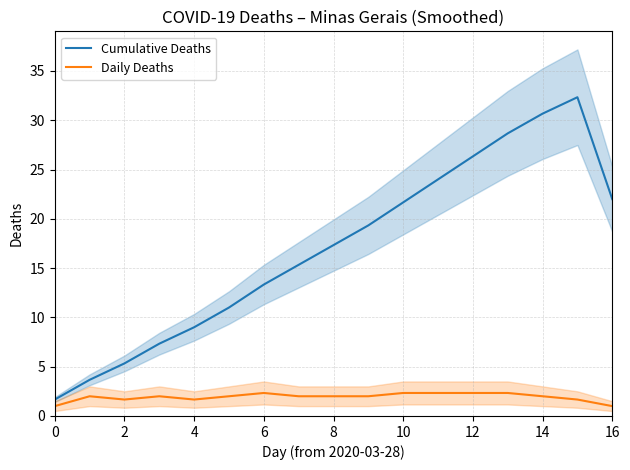

How many data points in Cumulative Deaths are above 17?

9